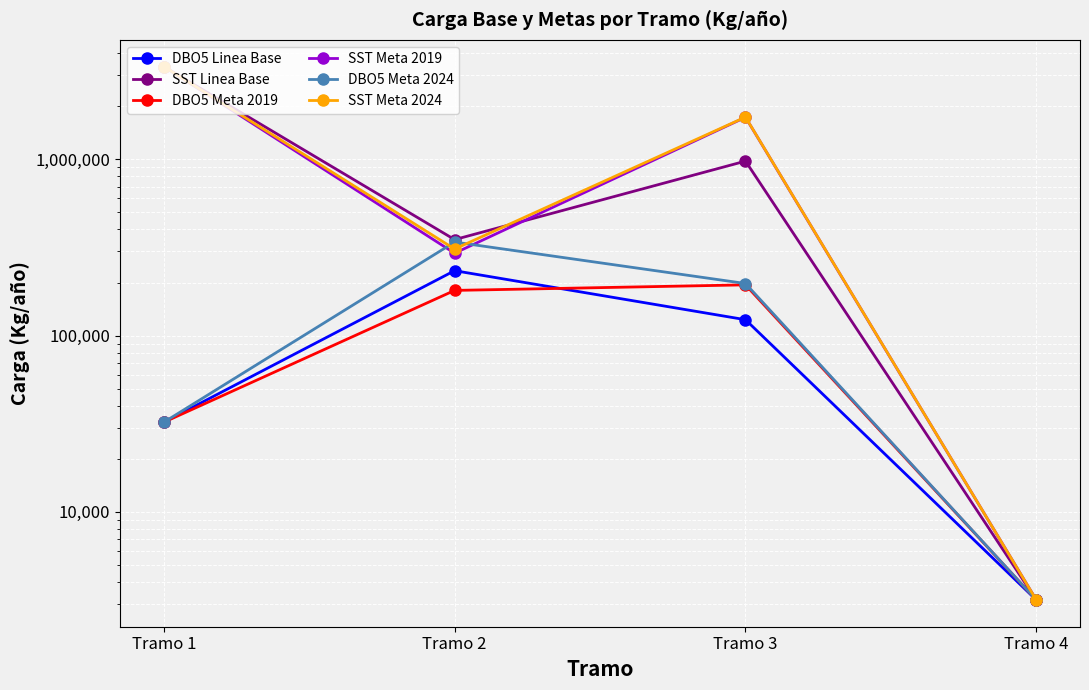

At how many categories does at least one series exceed 1330335?

2